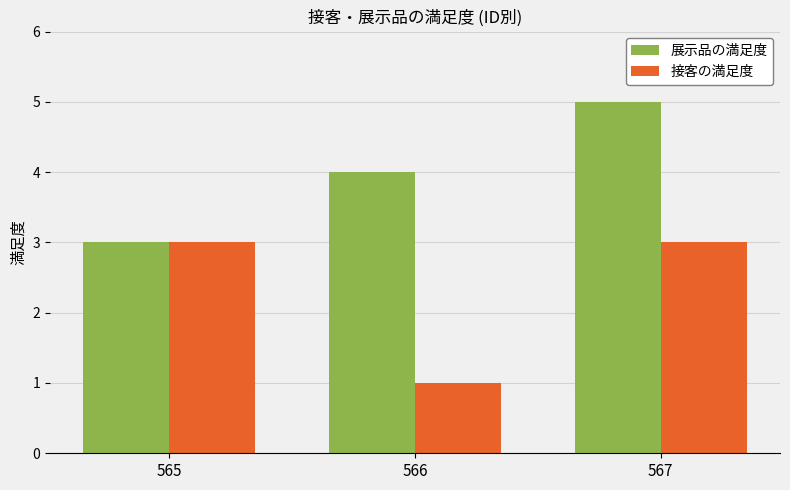

The value of 接客の満足度 at 565 is 3. True or false?

True